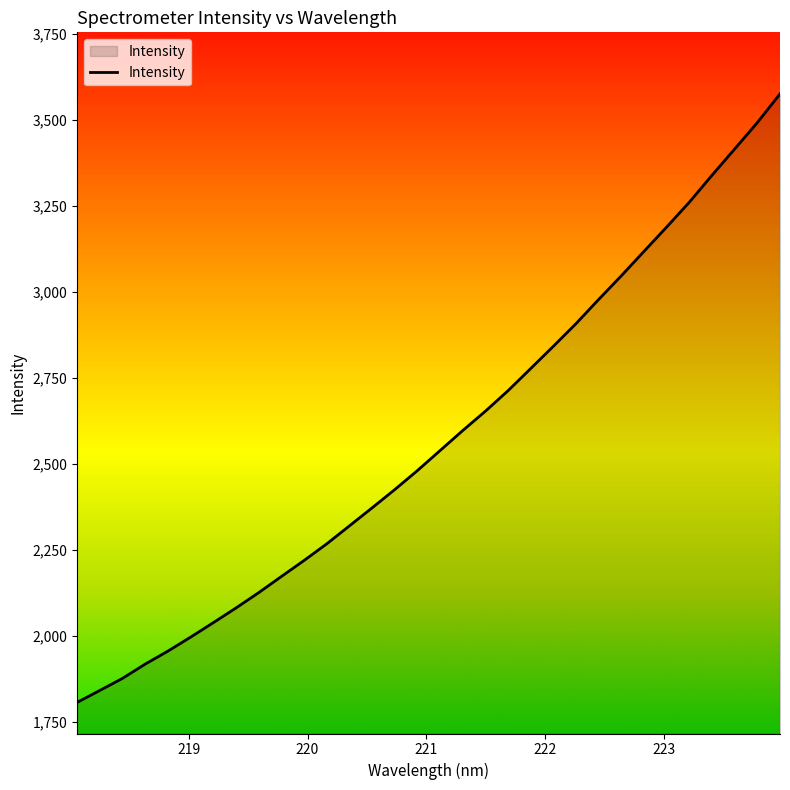

What is the greatest value displayed?

3575.9